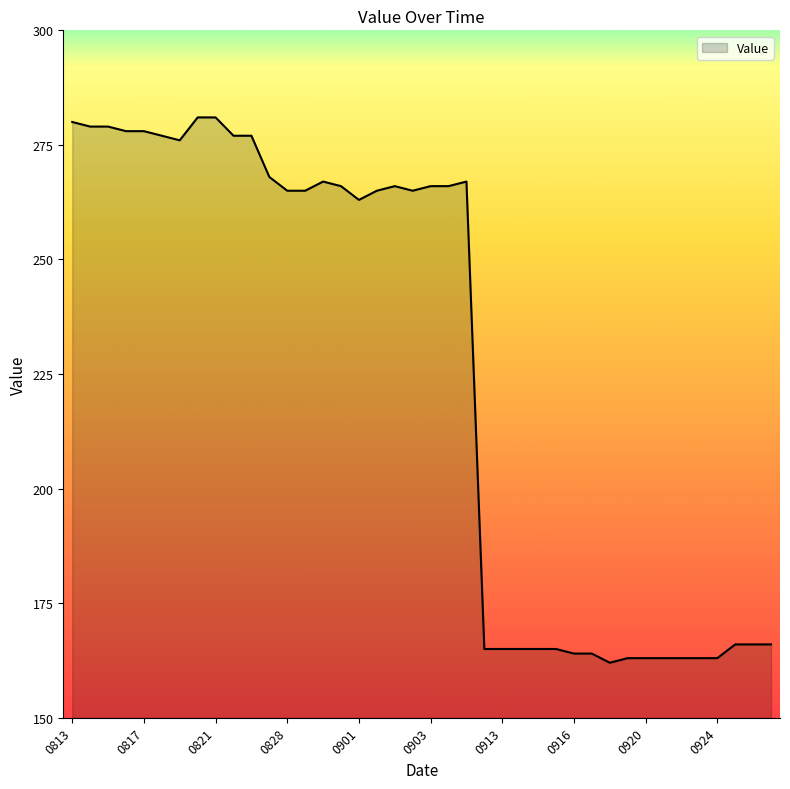

What is the smallest value displayed?

162